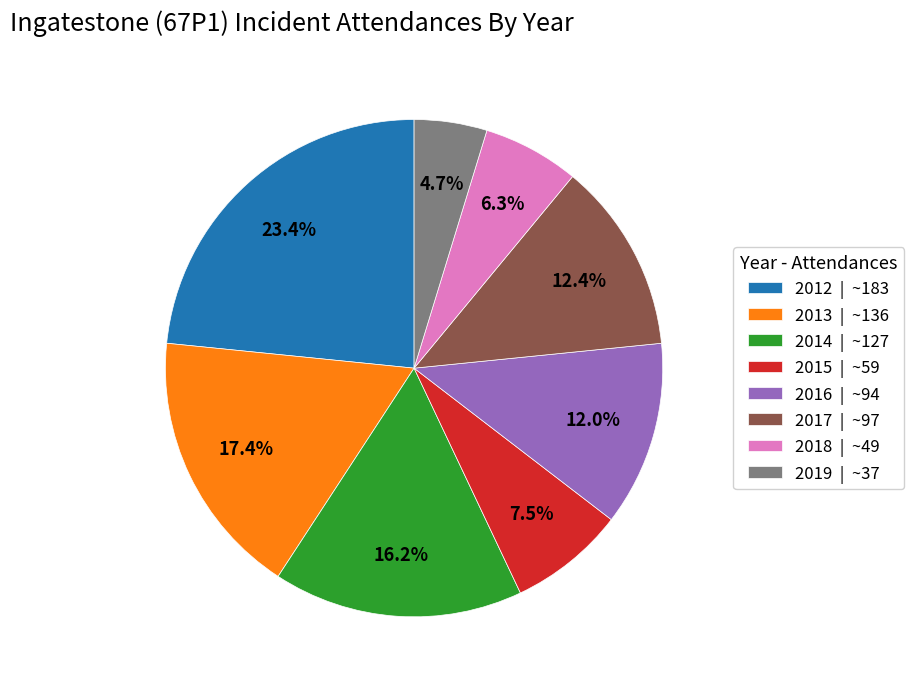

What is the largest slice in the pie chart?

2012